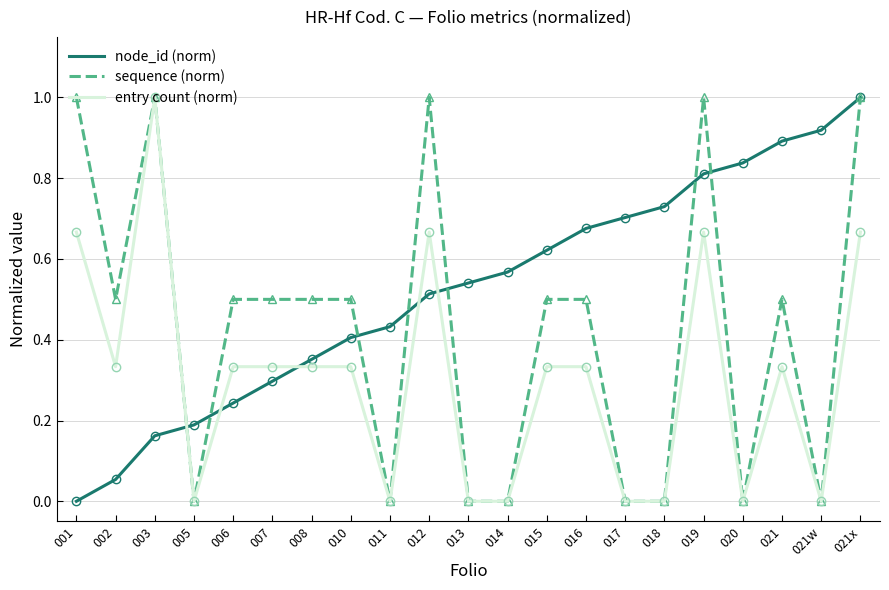

What position from the left is 006?

5